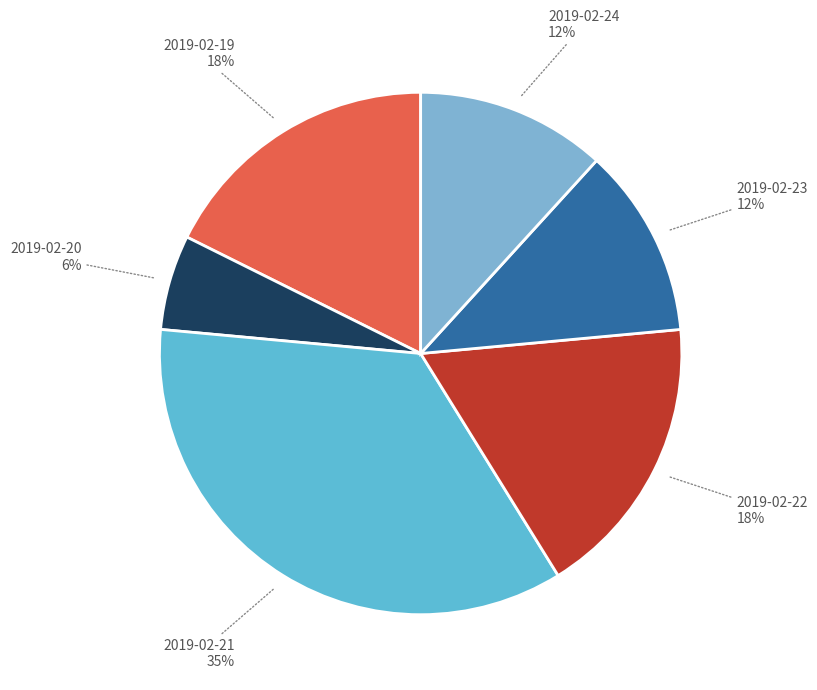

Does 2019-02-24 represent more than half of the total?

No